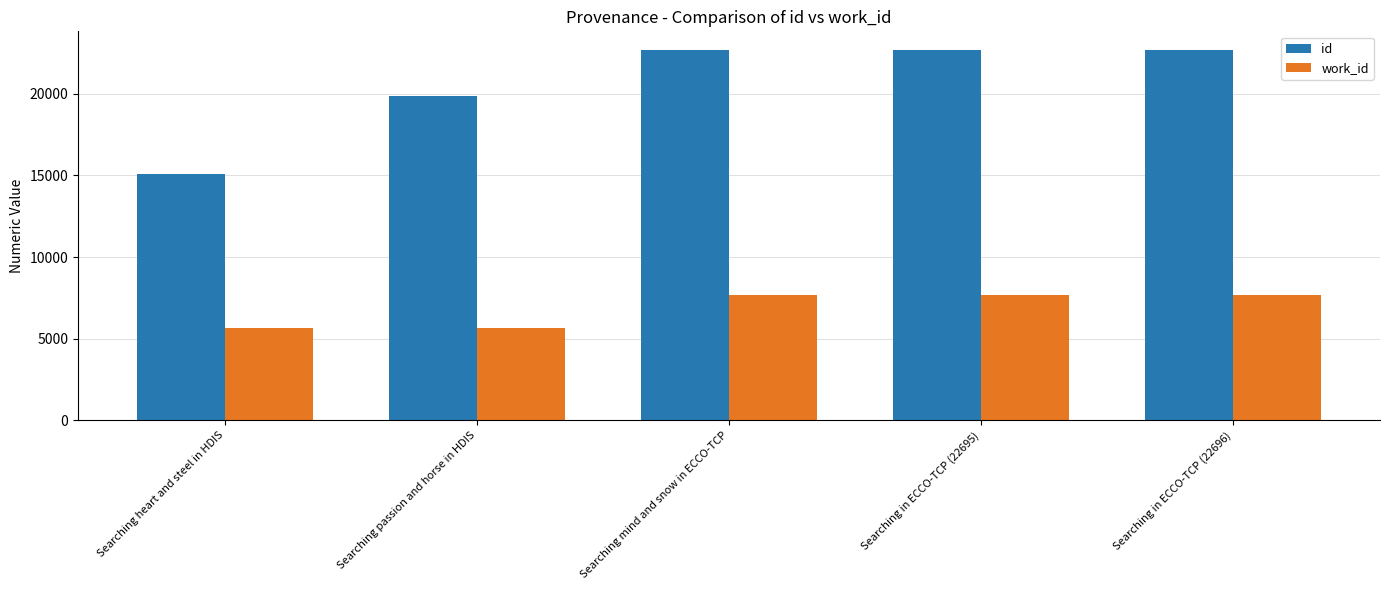

Are the bars grouped side by side (vs. stacked)?

Yes